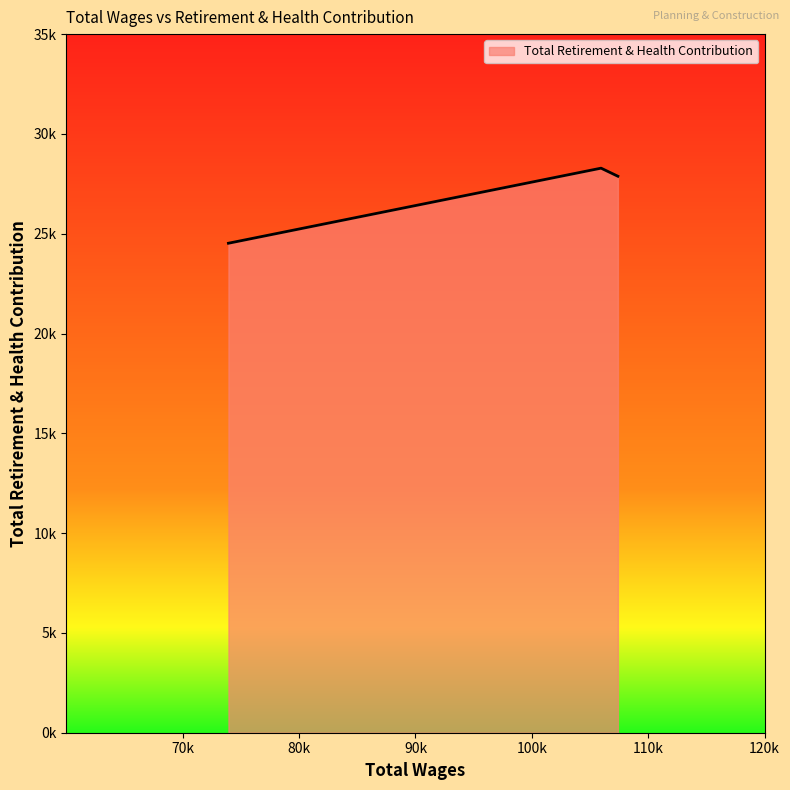

Rank the categories by value from highest to lowest.

105949.0, 107394.0, 73926.0